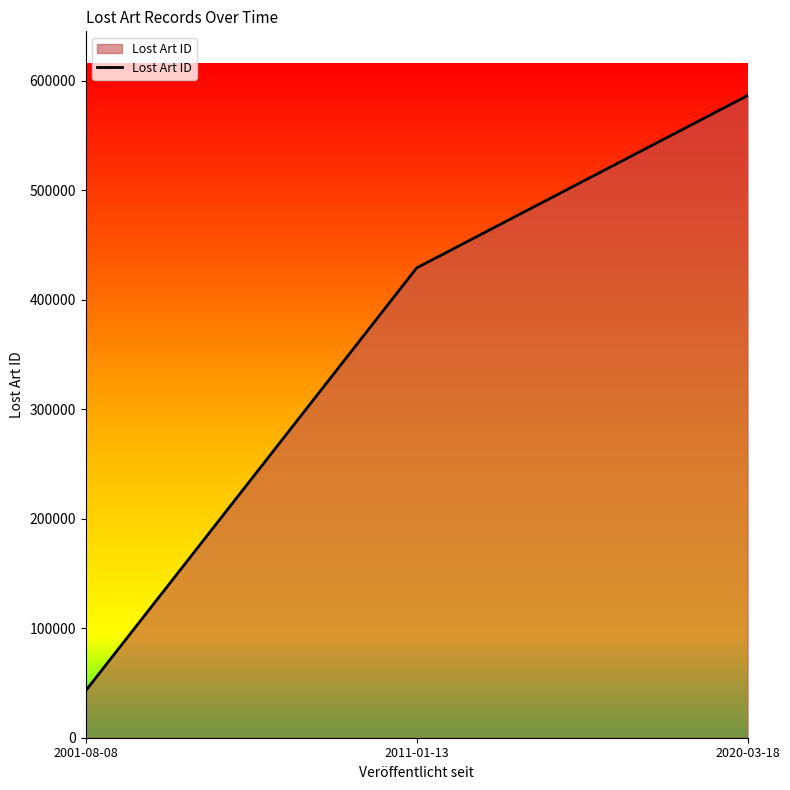

List the labels in order of value, largest first.

2020-03-18, 2011-01-13, 2001-08-08